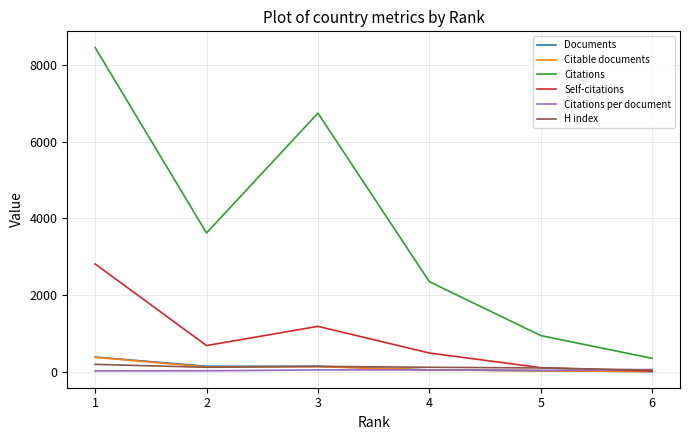

How many lines are shown in the chart?

6